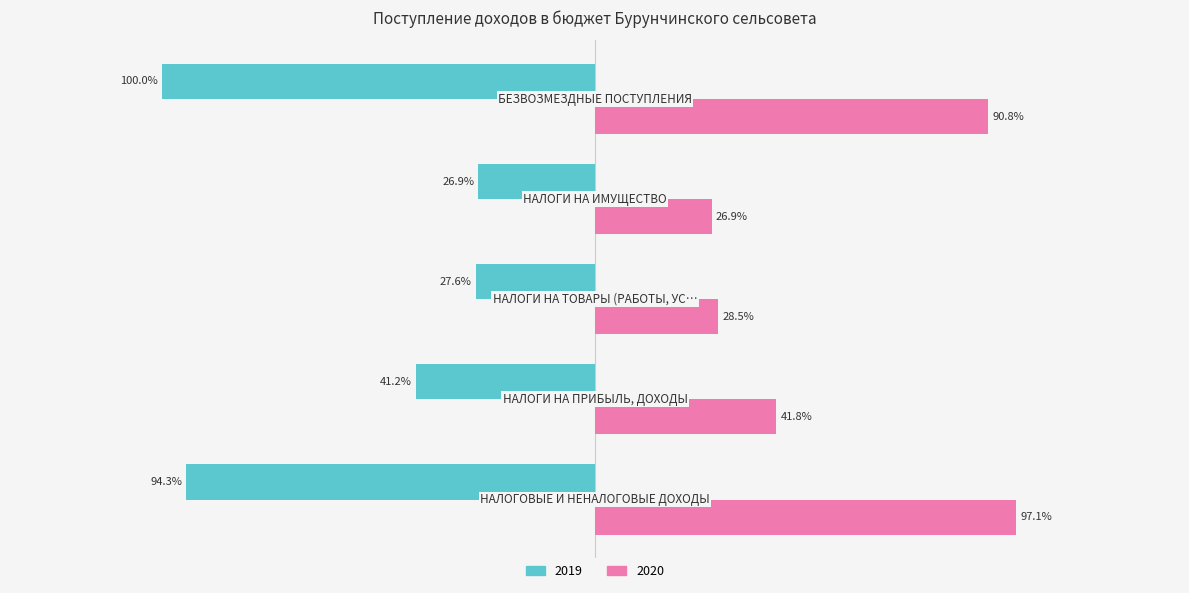

Which series has the largest range (max minus min)?

2019